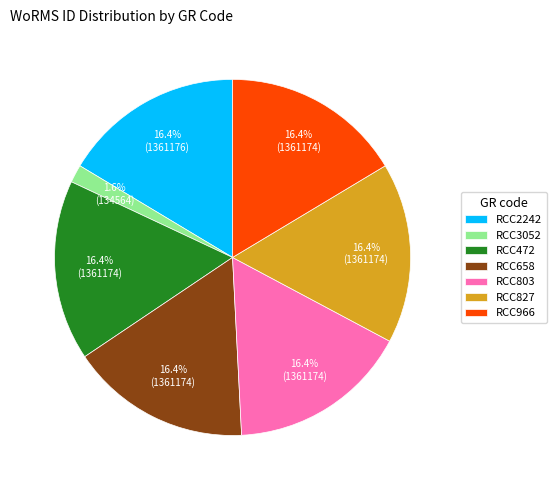

Between RCC658 and RCC3052, which is larger?

RCC658